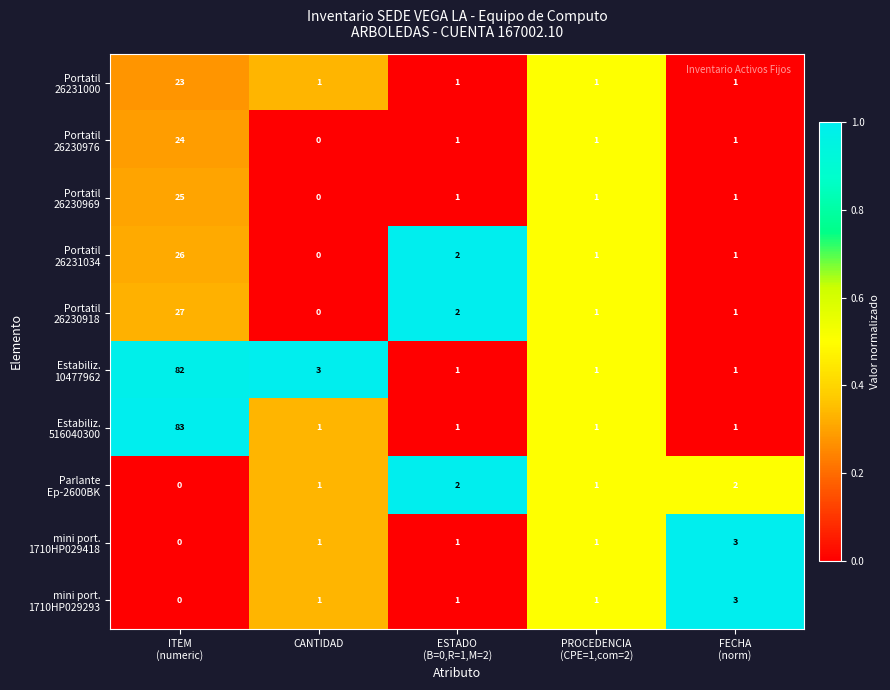

What is the spread (max minus min) of values at CANTIDAD?

3